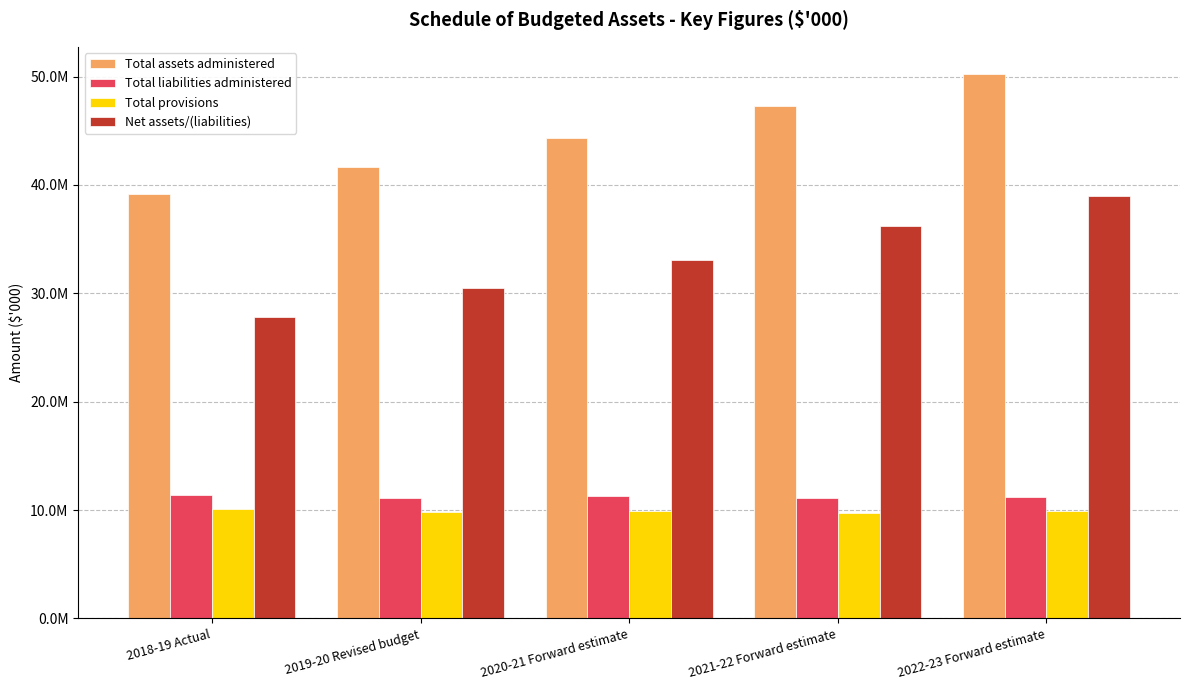

What are all the series names shown in the legend?

Total assets administered, Total liabilities administered, Total provisions, Net assets/(liabilities)